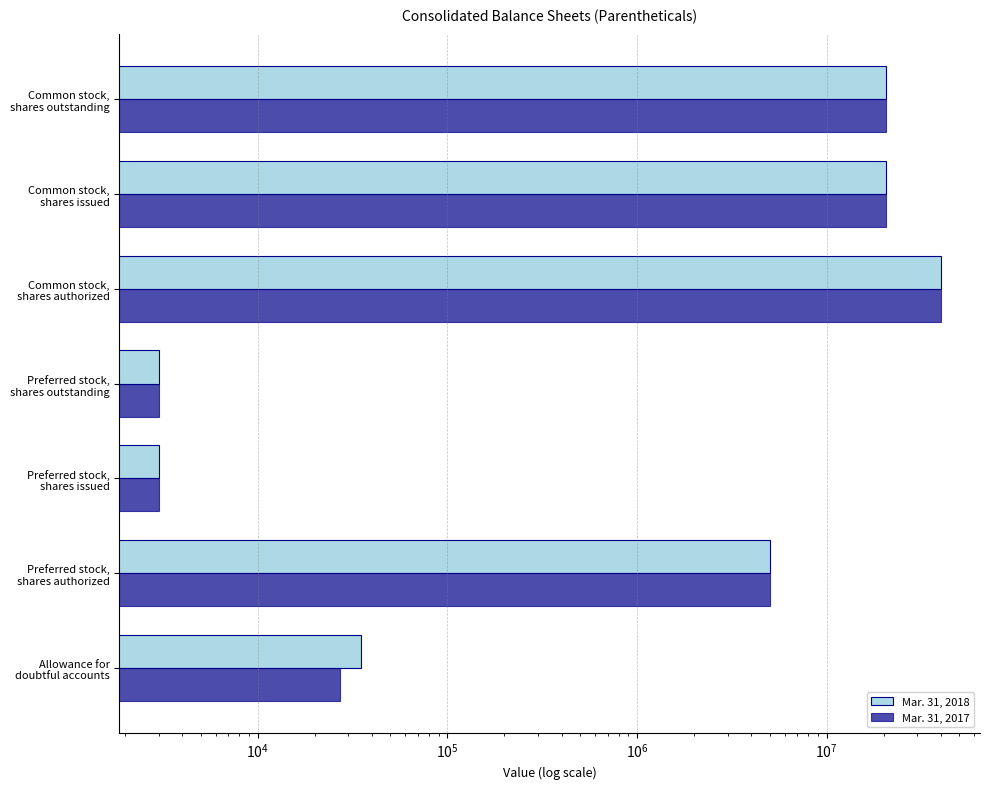

Rank the series at Preferred stock, shares outstanding from lowest to highest value.

Mar. 31, 2018, Mar. 31, 2017